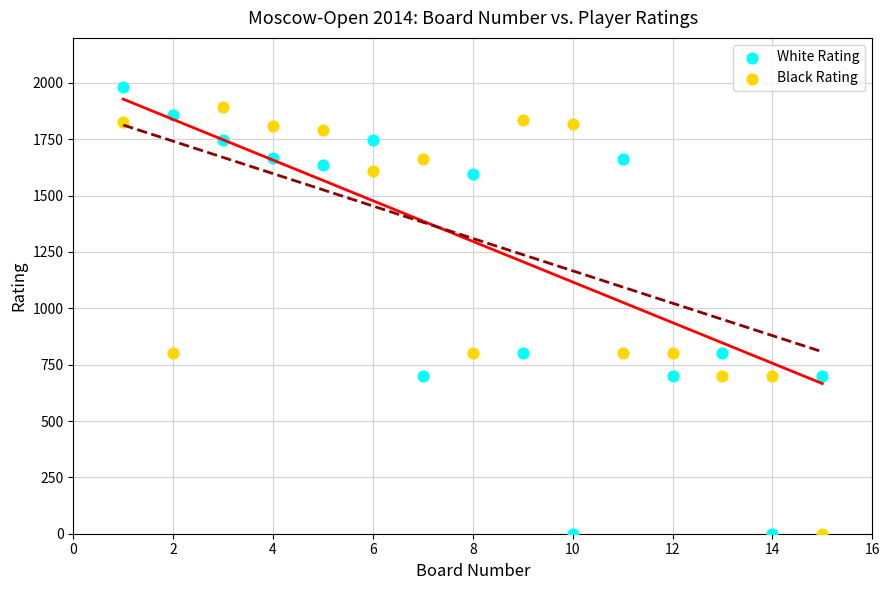

Which series has the widest spread of Y values?

White Rating